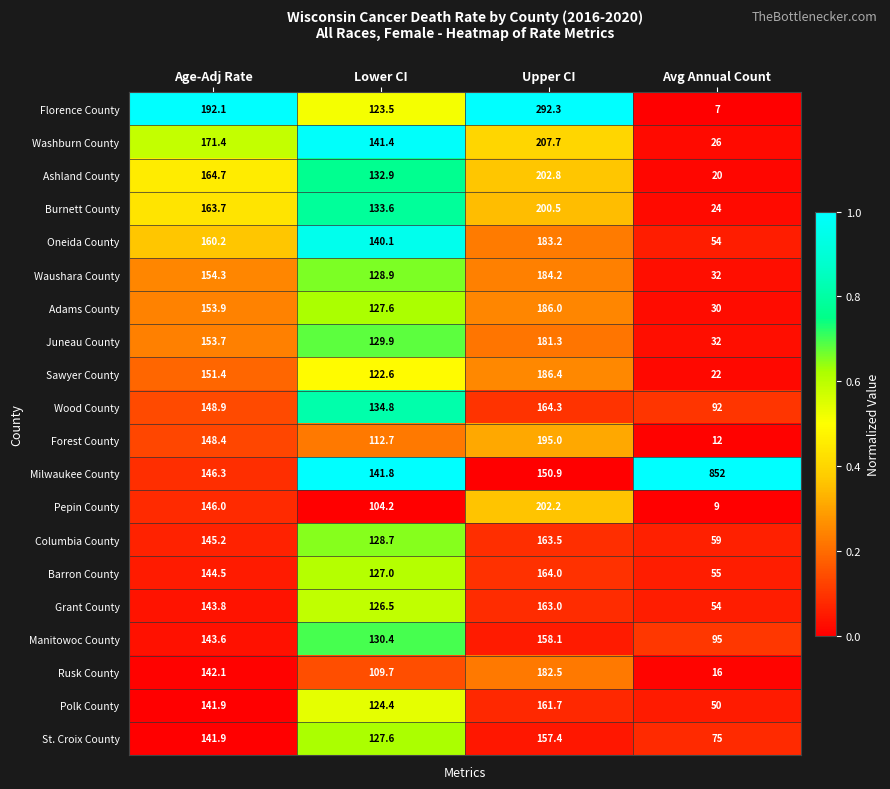

Which series changed the most between Upper CI and Avg Annual Count?

Milwaukee County